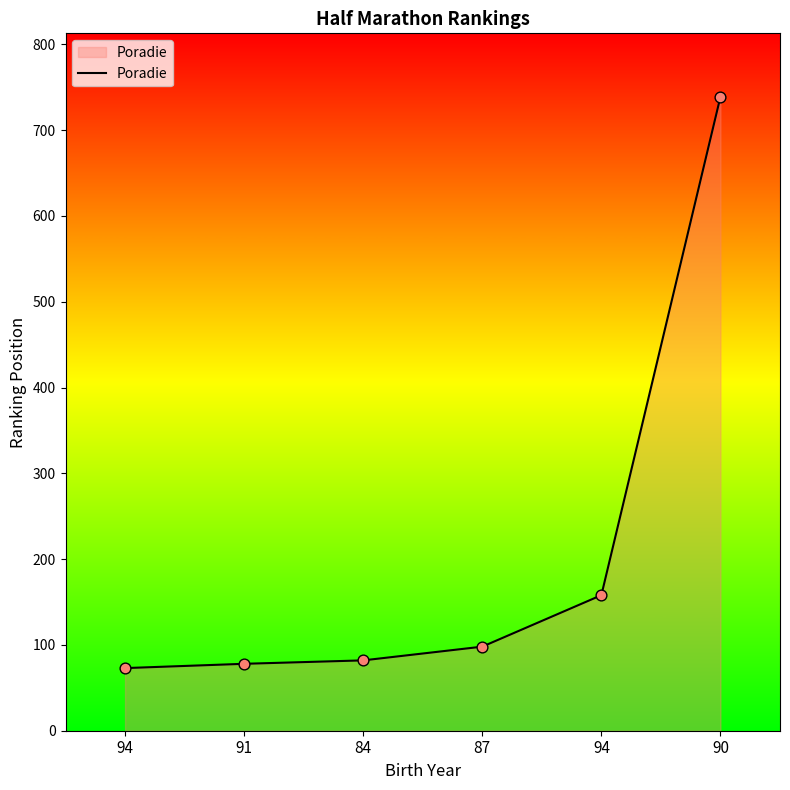

What is the change in value from 91 to 90?

+661